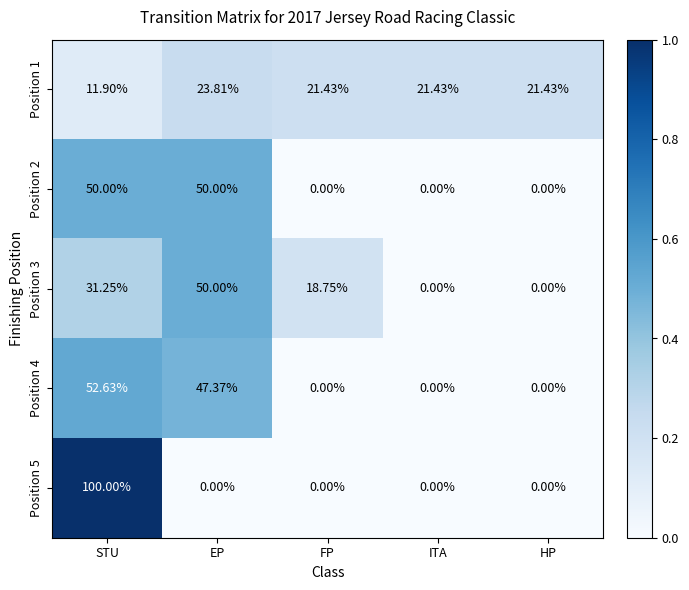

At how many categories does at least one series exceed 0?

5